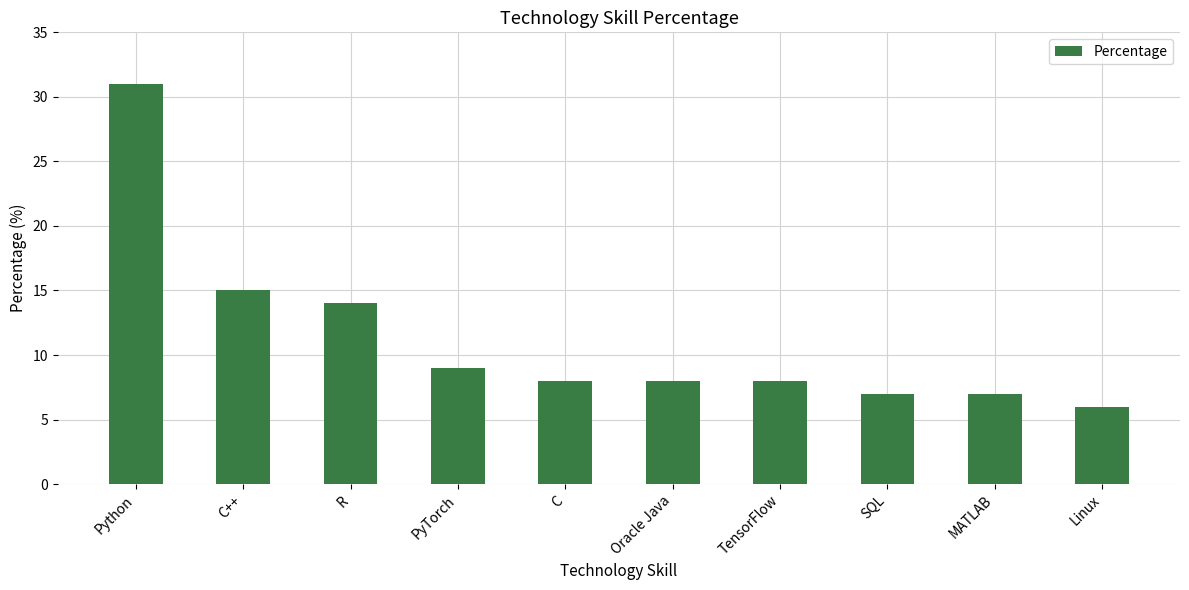

What is the change in value from R to MATLAB?

-7